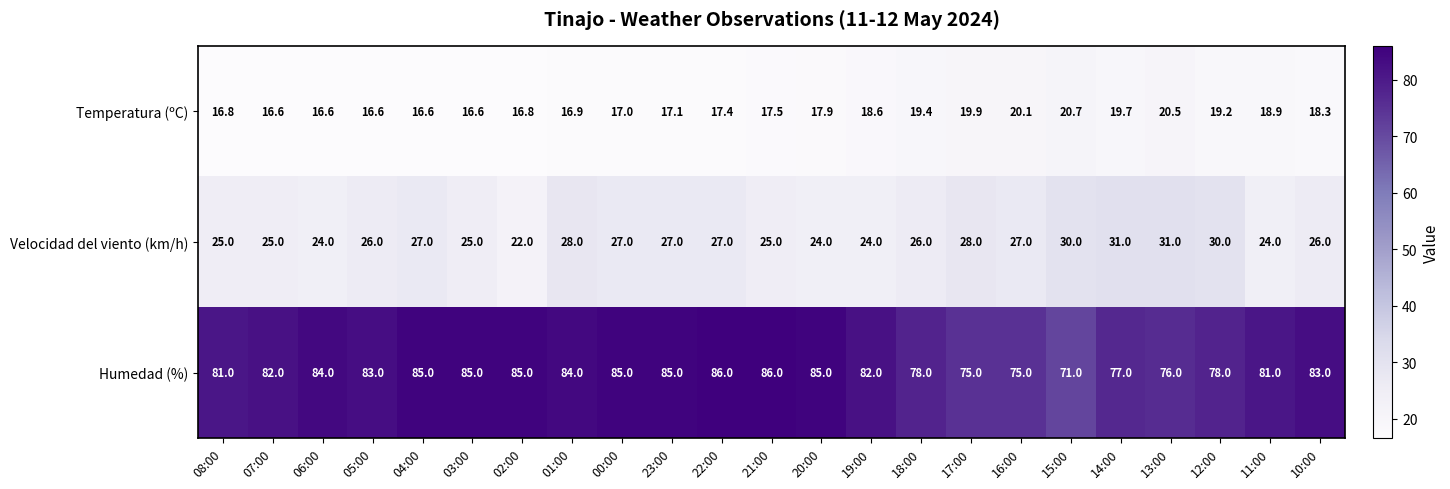

Count the number of data series in this chart.

3